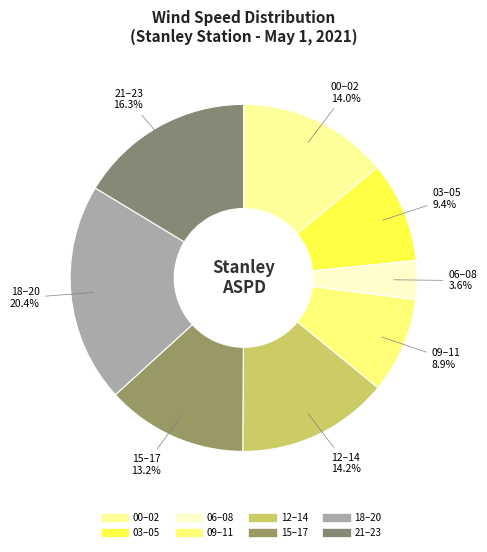

How many slices are in this pie chart?

8